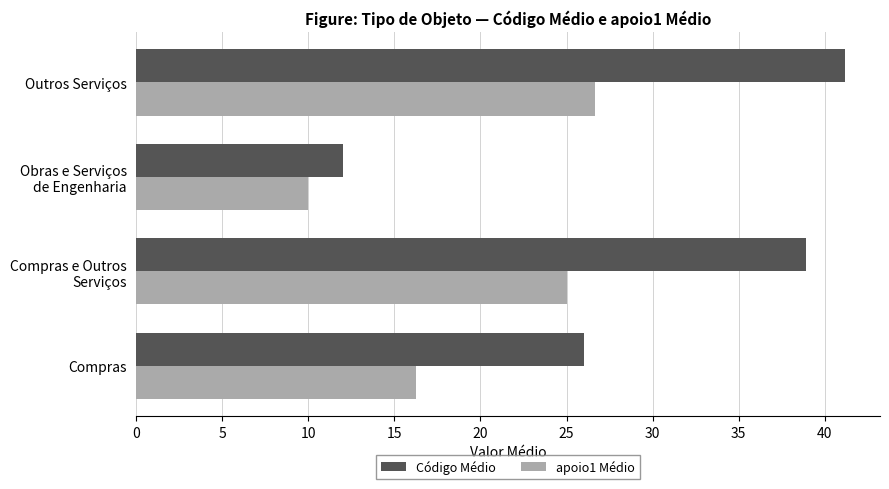

What is the spread (max minus min) of values at Outros Serviços?

14.5